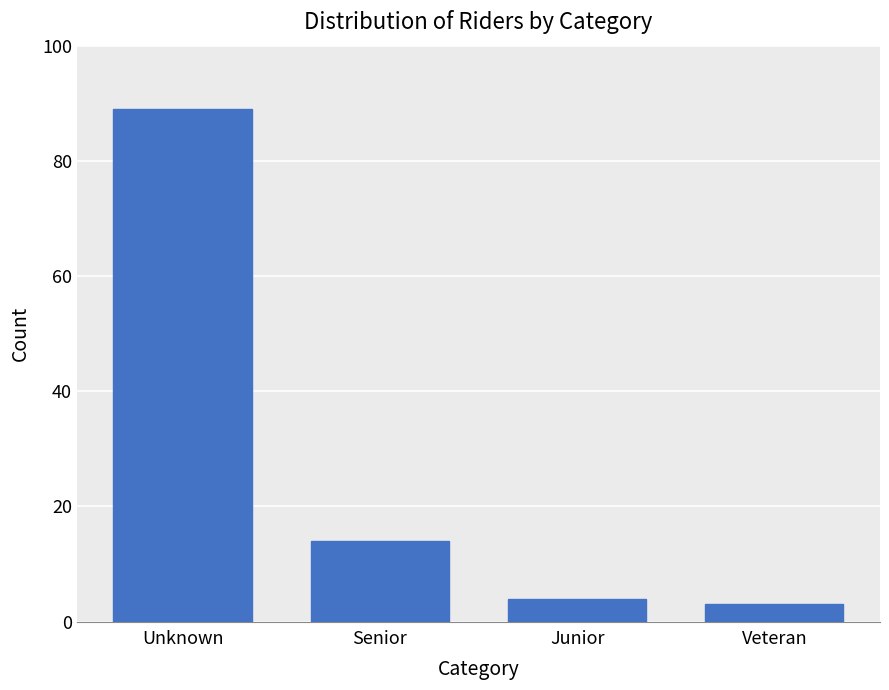

Reading left to right, what are all the values shown in this chart?

89	14	4	3